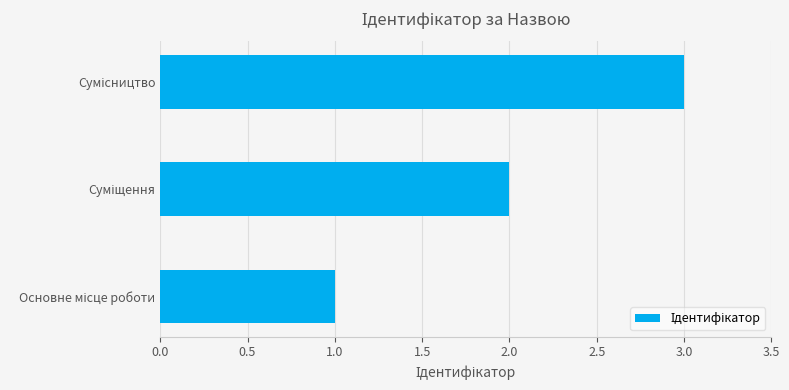

What is the difference between the maximum and minimum values?

2